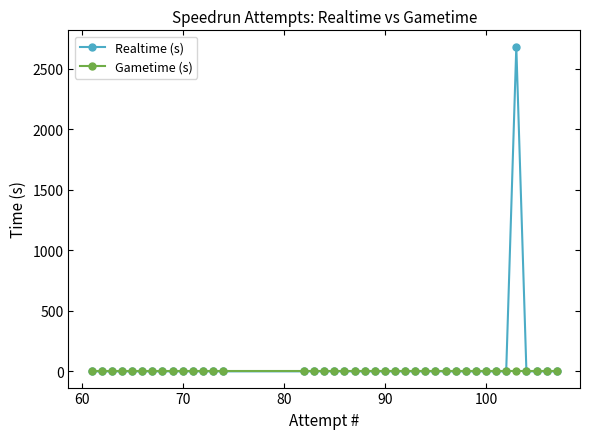

True or false: Realtime (s) and Gametime (s) intersect in this chart.

False